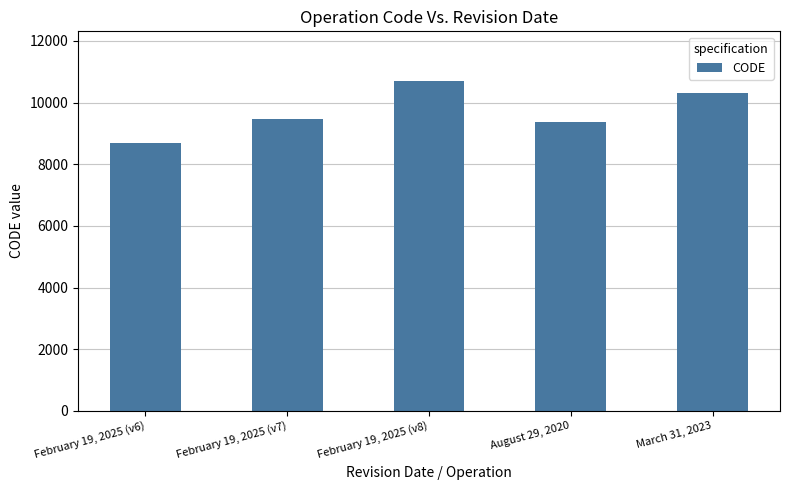

Which category has the highest value across all series?

February 19, 2025 (v8)